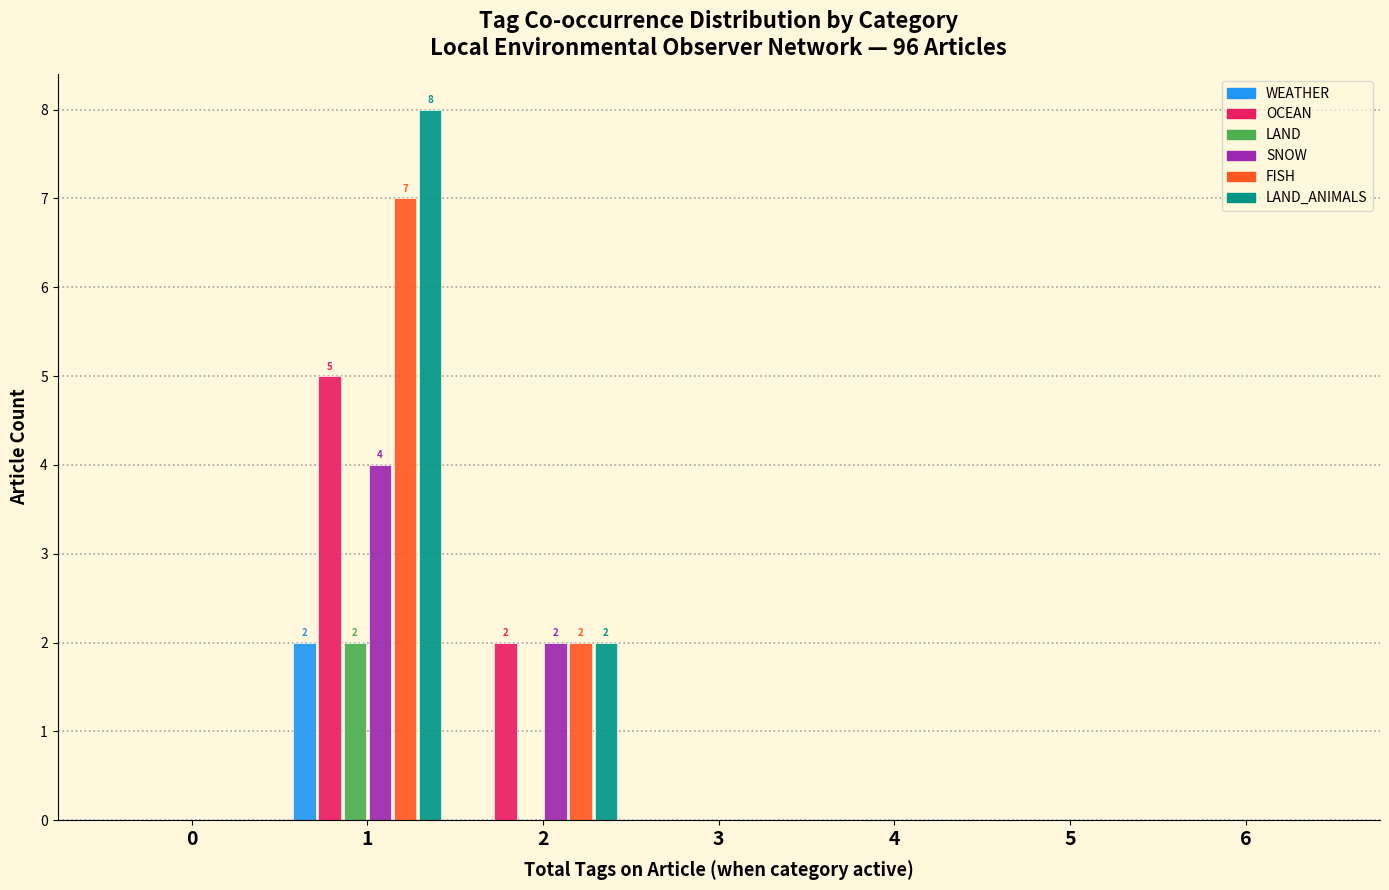

In the WEATHER series, which range on the x-axis has the tallest bar?

0.5 to 1.5